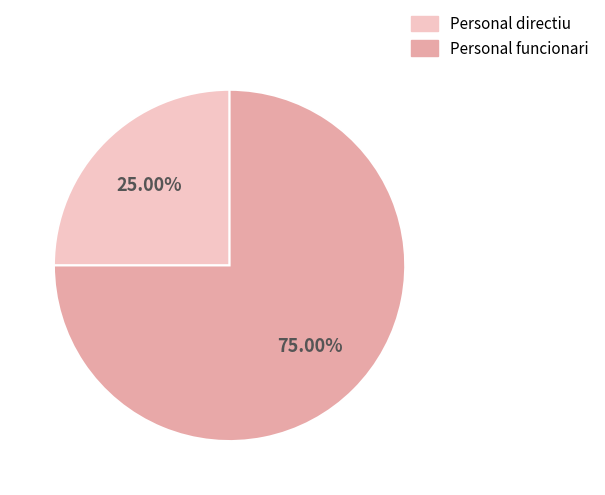

Is there a majority slice in this chart?

Yes